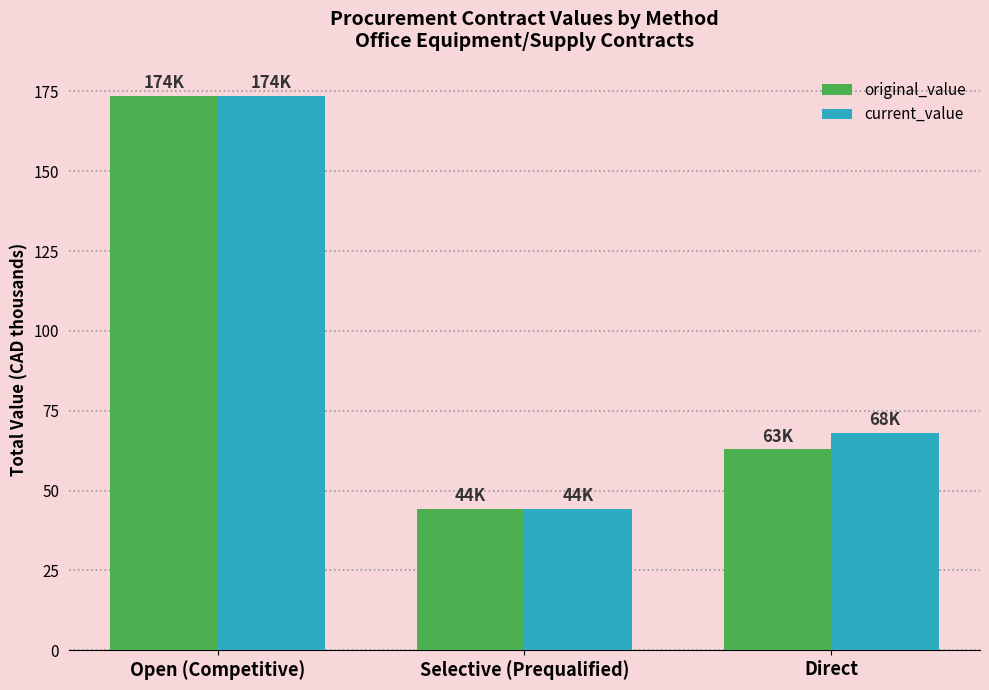

Where does the current_value series first go above 68?

Open (Competitive)